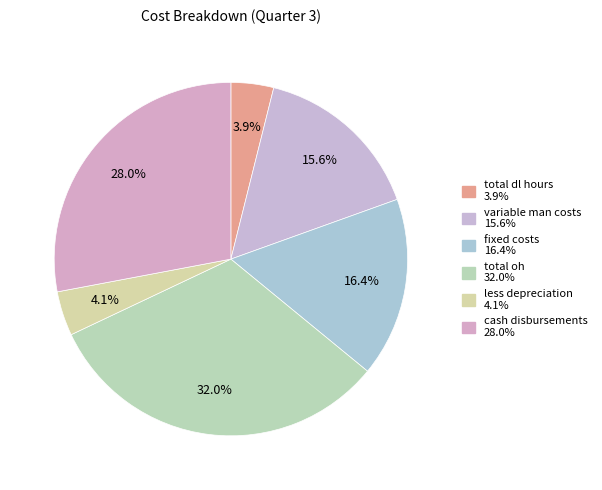

What portion of the pie excludes fixed costs?

83.6%